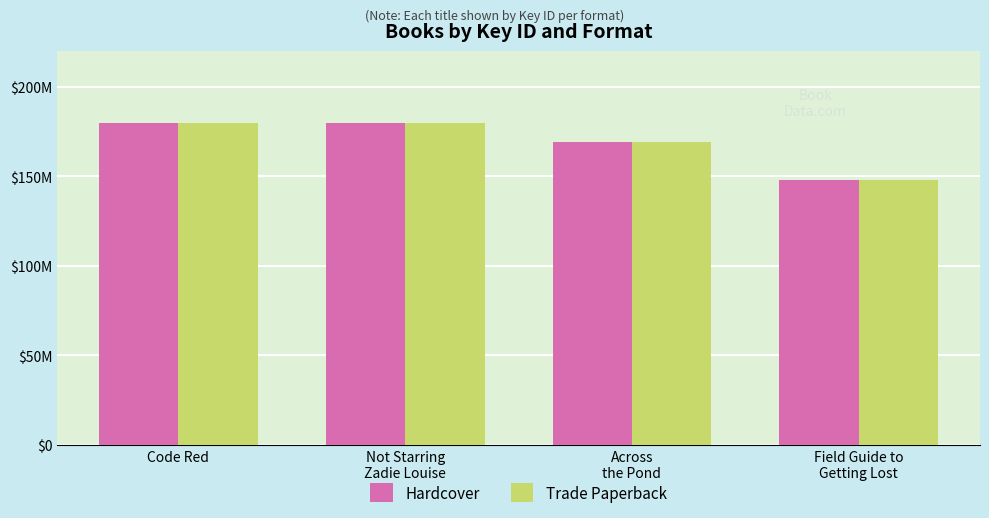

What are all the series names shown in the legend?

Hardcover, Trade Paperback